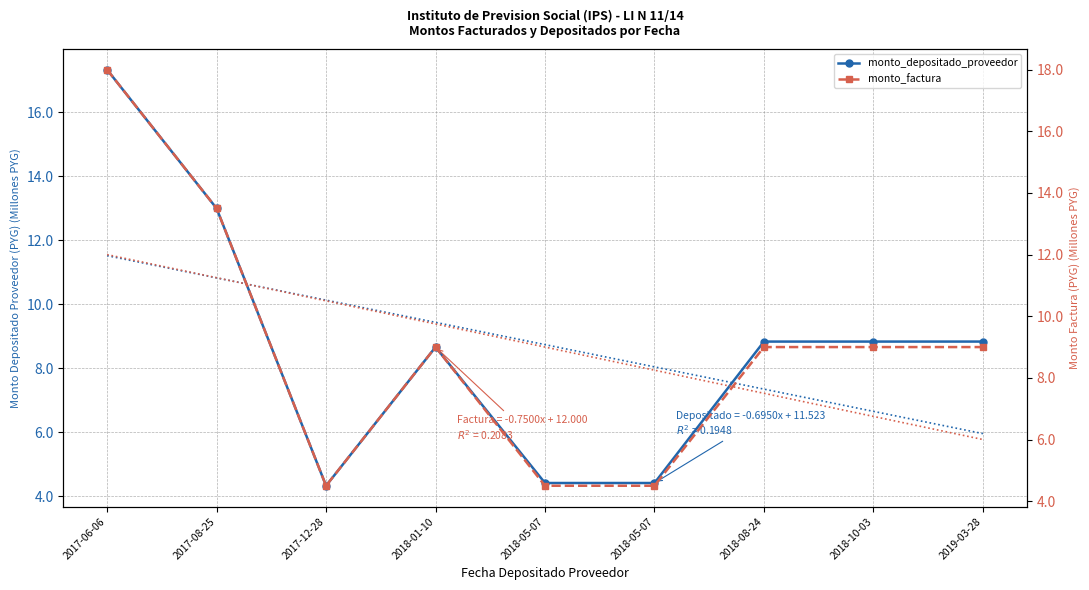

What value does the monto_depositado_proveedor series have at 2018-01-10?

8.7